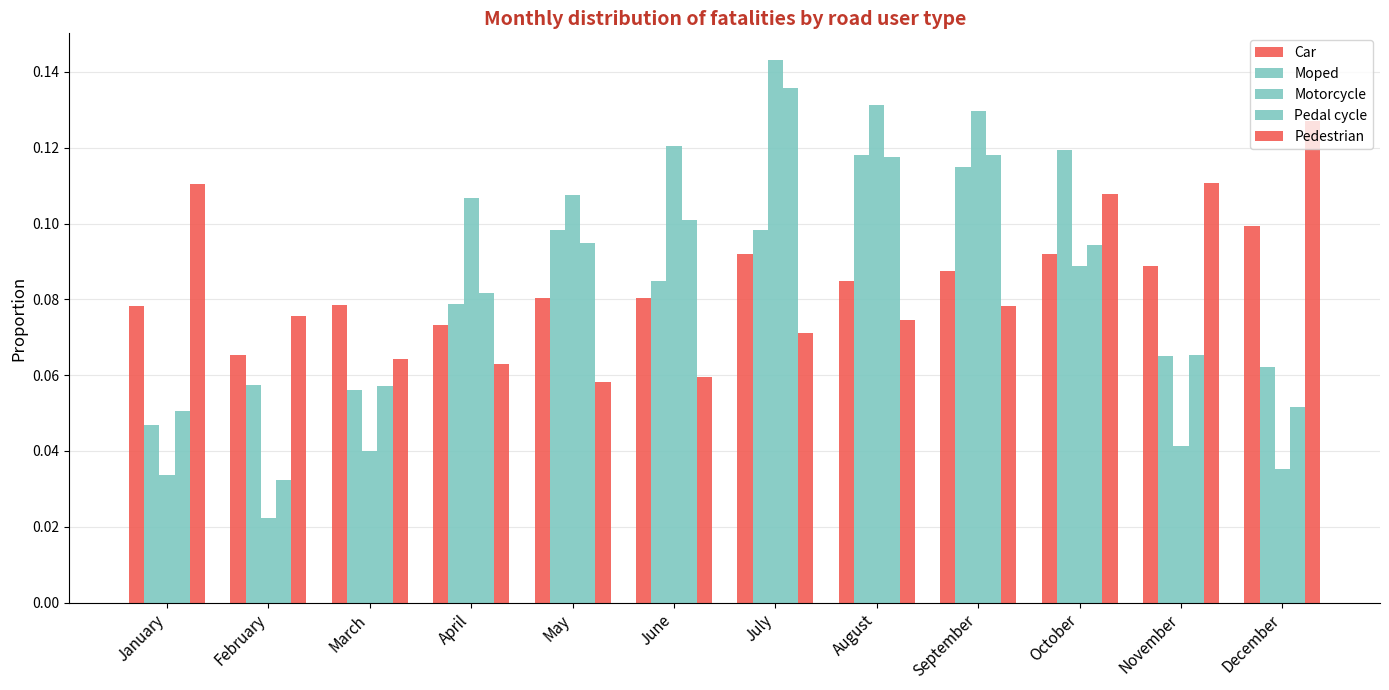

What is the value of the Moped bar at the 2nd from the left?

0.1